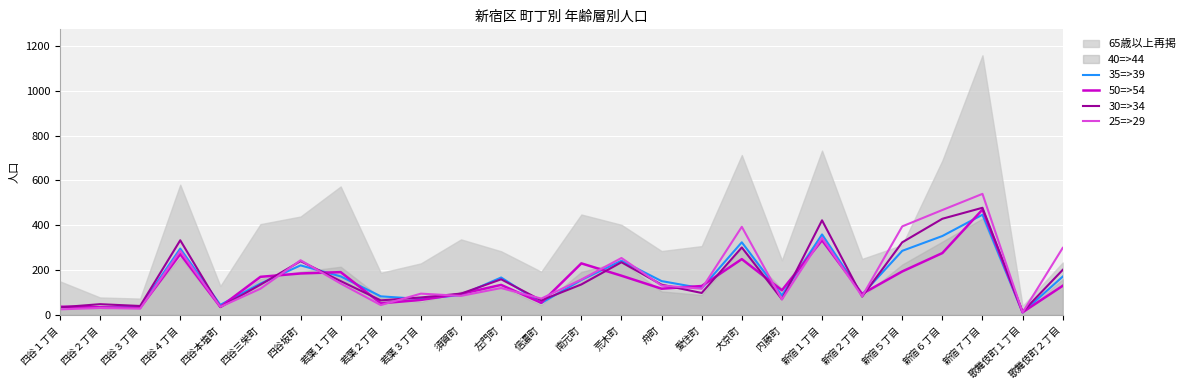

Which has a higher value, 四谷１丁目 or 南元町?

南元町